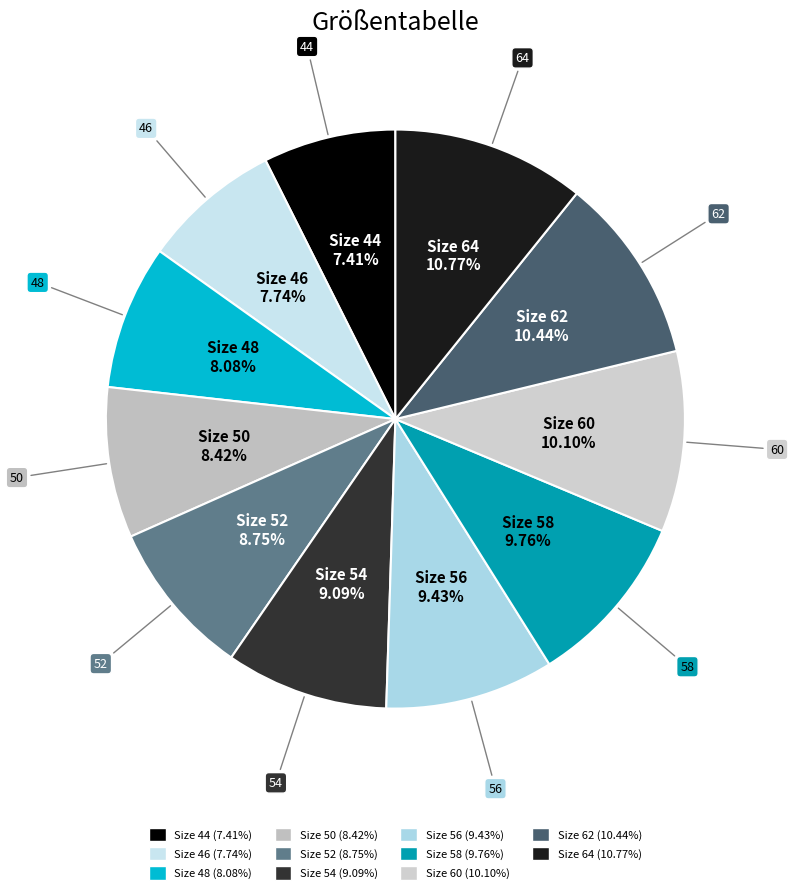

Count the number of slices in the pie.

11